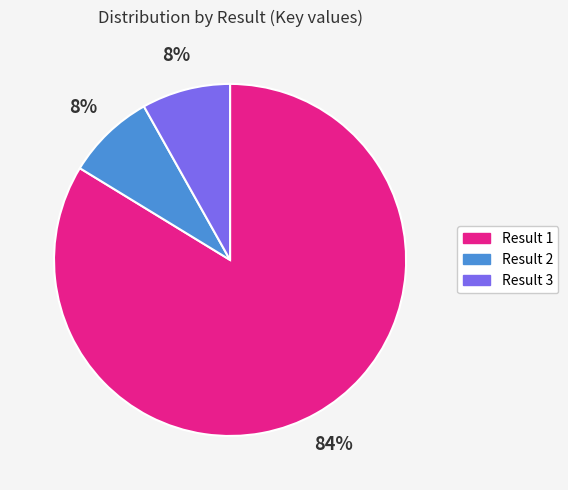

Is there a majority slice in this chart?

Yes